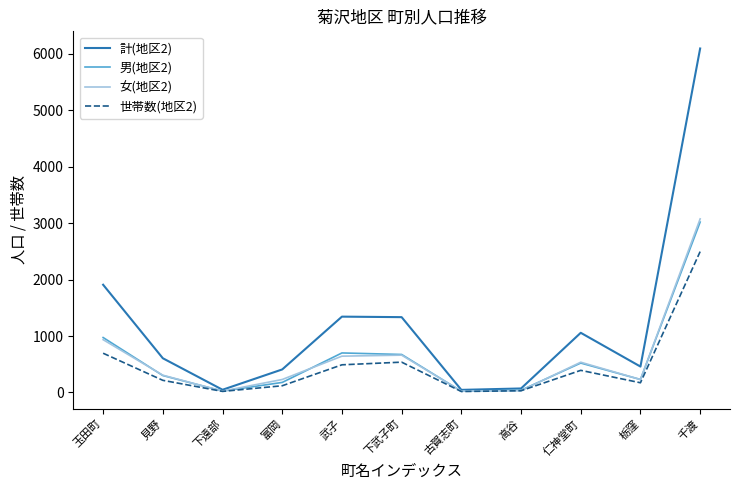

What is the highest value of the 世帯数(地区2) series?

2495